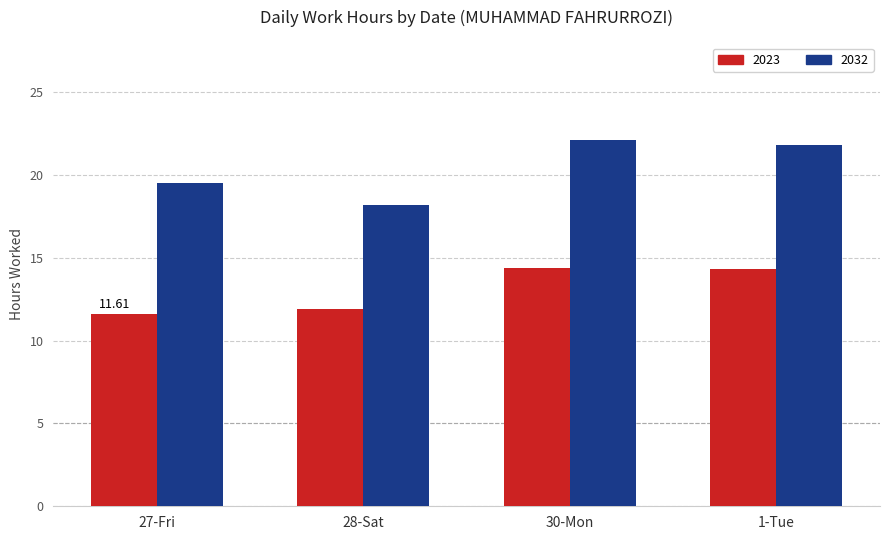

Read the 2023 value at 27-Fri.

11.6